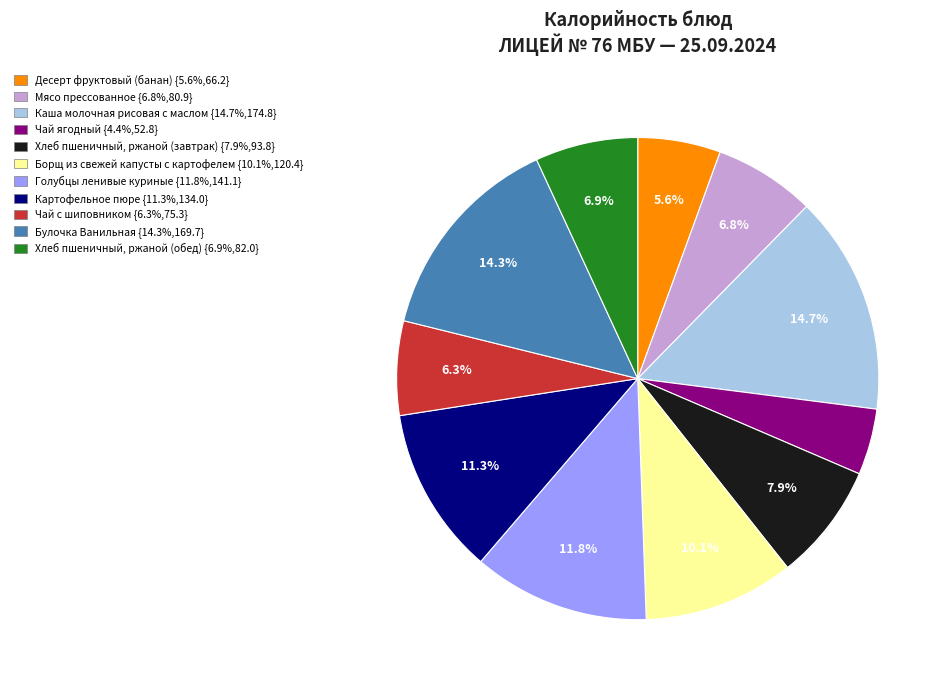

To the nearest percent, what portion does Чай с шиповником represent?

6%